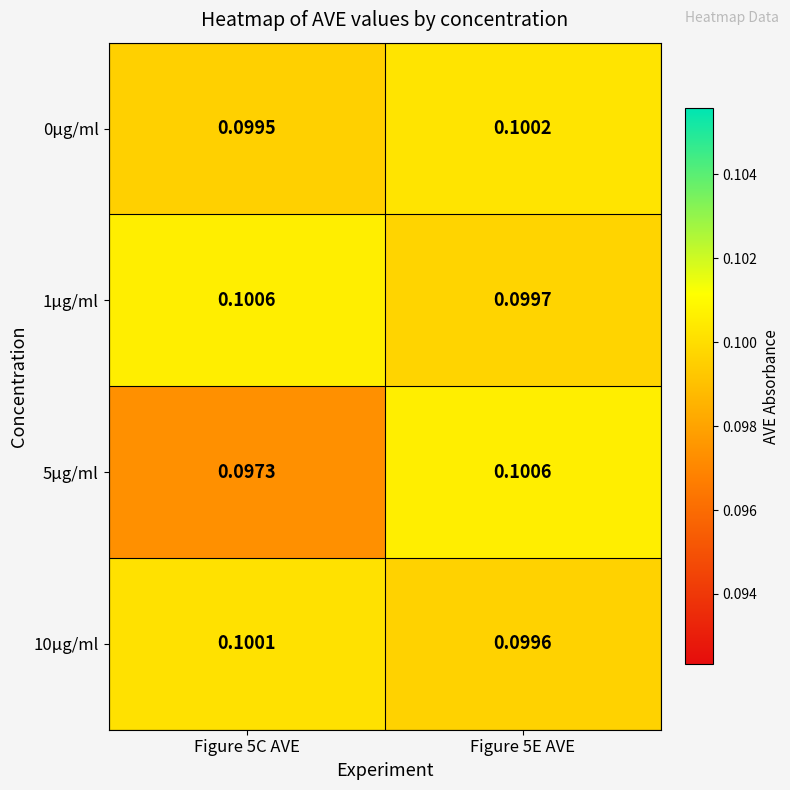

Reading left to right, what are all the values shown in this chart?

0μg/ml: Figure 5C AVE=0.1	Figure 5E AVE=0.1
1μg/ml: Figure 5C AVE=0.1	Figure 5E AVE=0.1
5μg/ml: Figure 5C AVE=0.1	Figure 5E AVE=0.1
10μg/ml: Figure 5C AVE=0.1	Figure 5E AVE=0.1